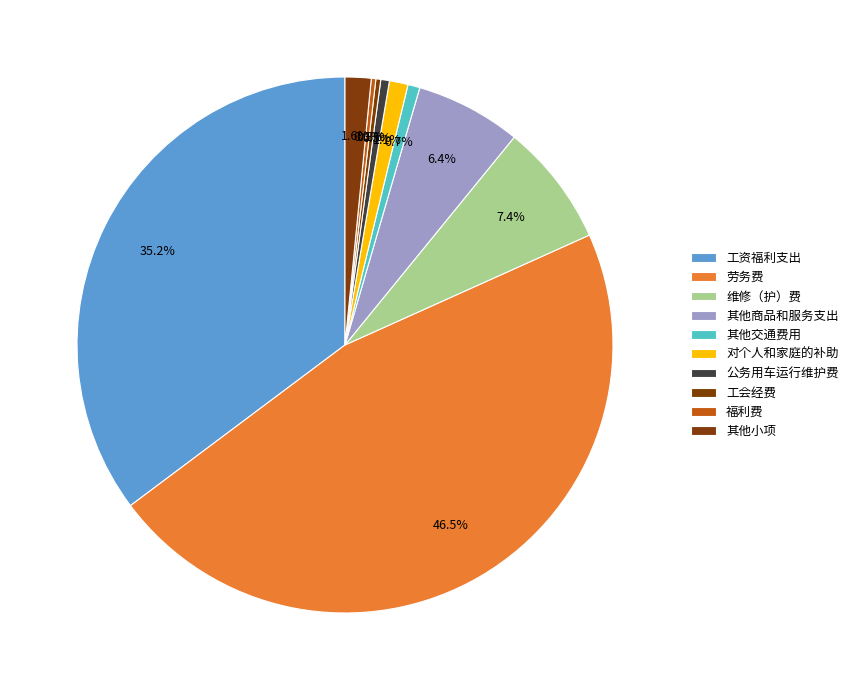

Does any single category account for the majority?

No